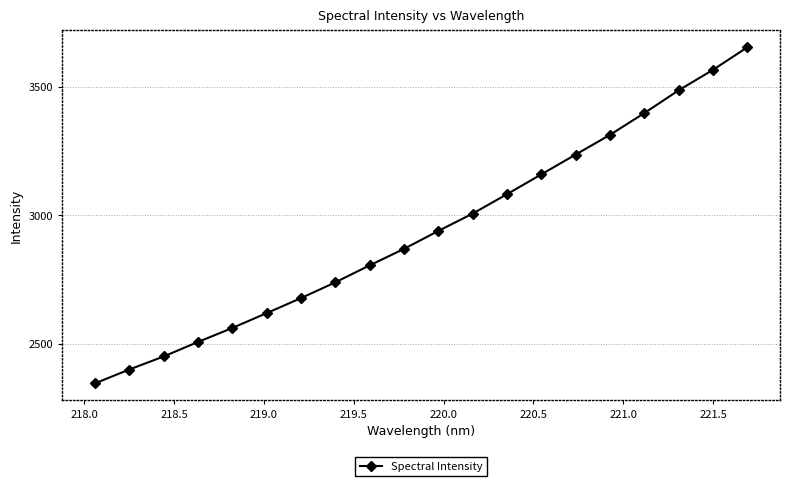

What is the difference between the maximum and second lowest values?

1253.6